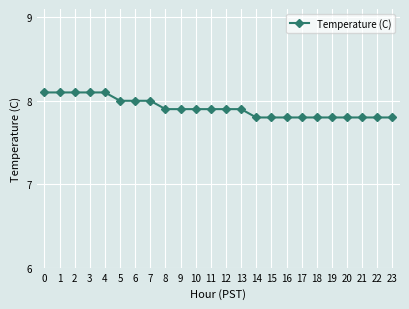

Count the number of categories in the chart.

24